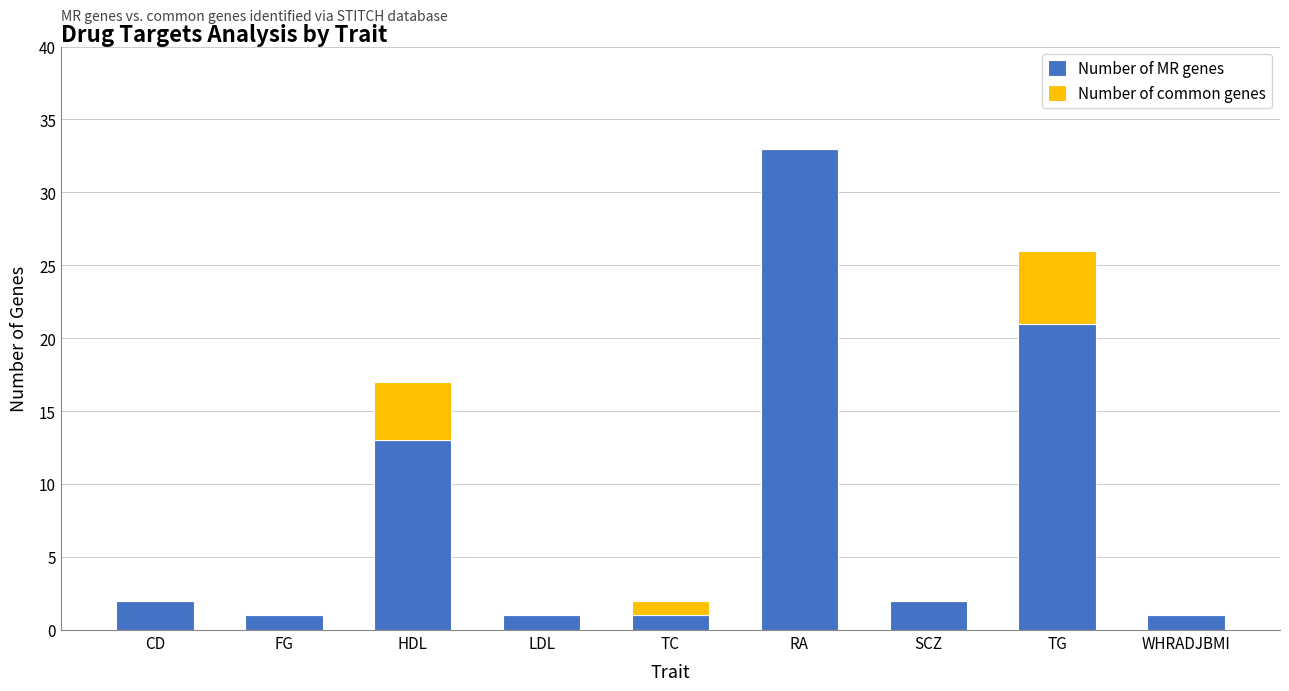

At which label does Number of MR genes reach its peak?

RA